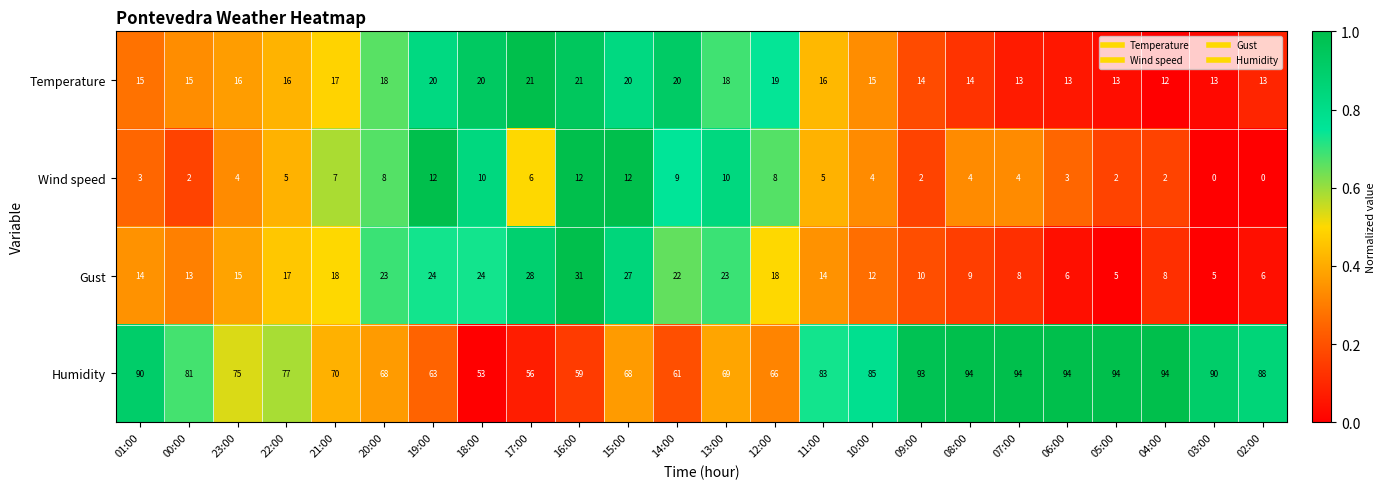

What is the total value across all series at 10:00?

116